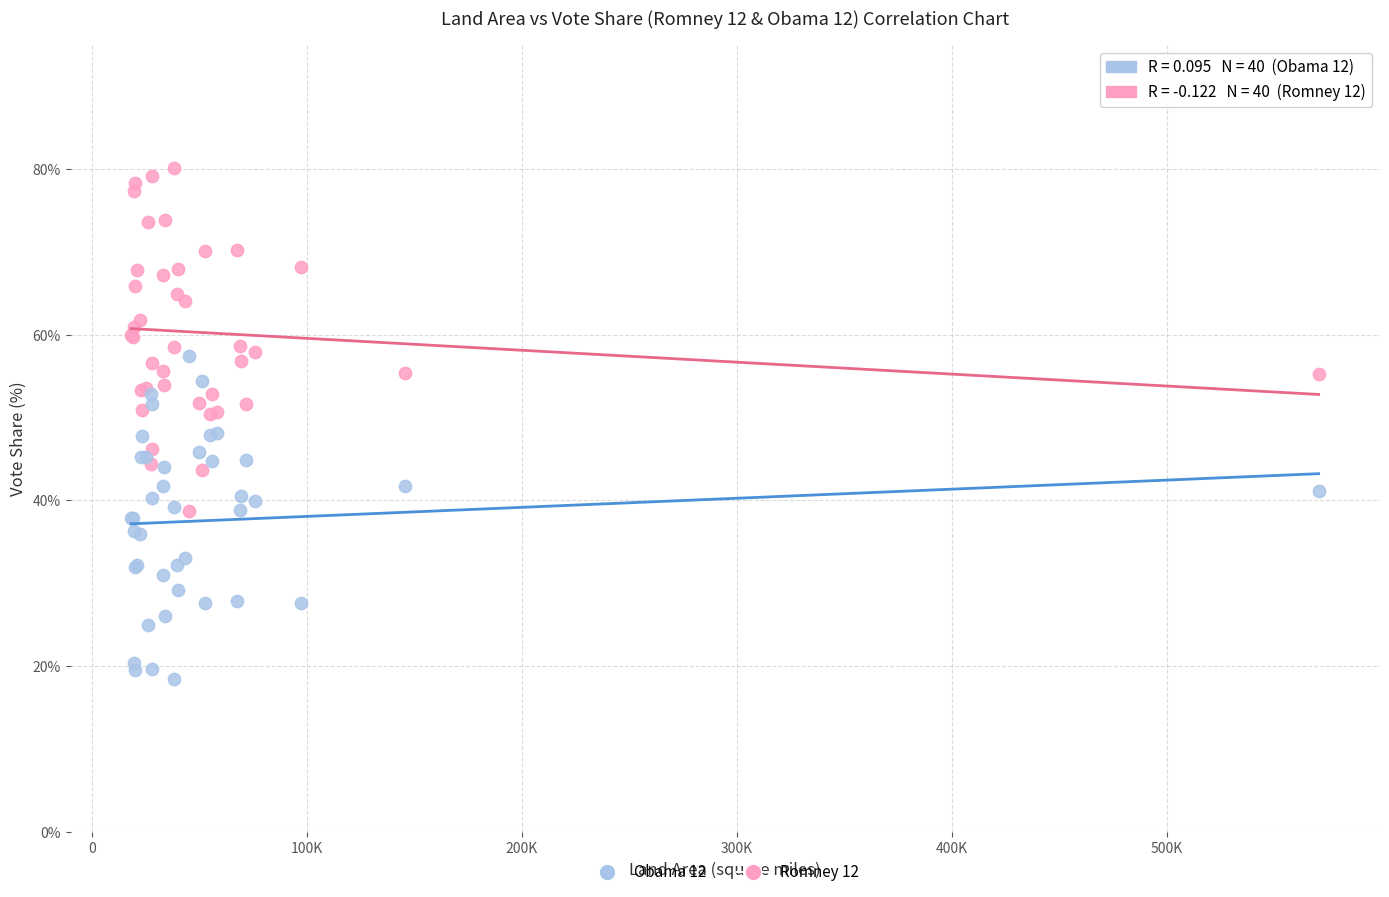

What is the X range (max minus min) for the scatter plot?

552442.3